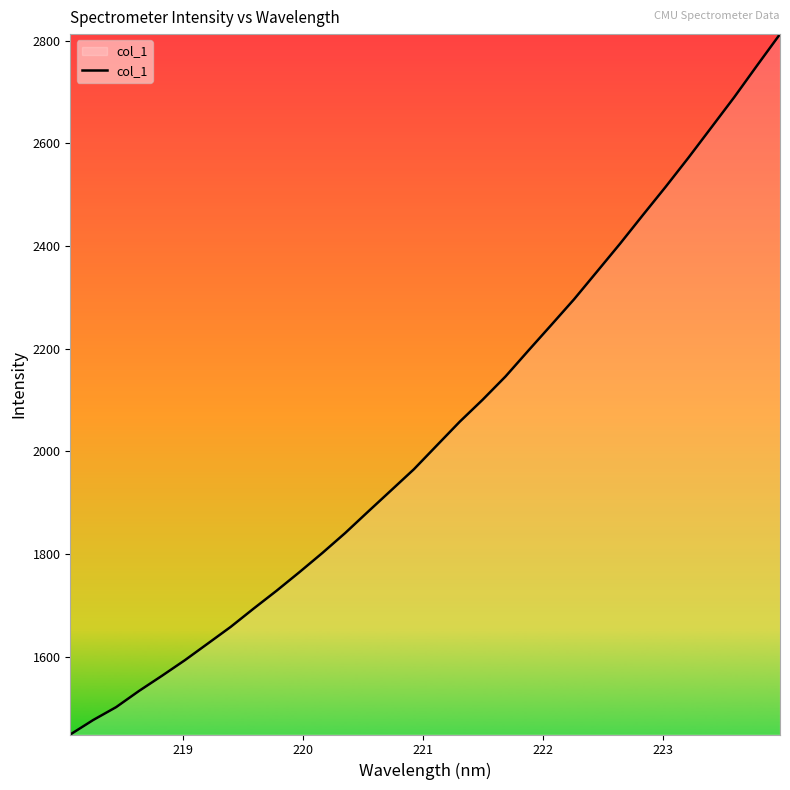

What is the smallest value displayed?

1448.3